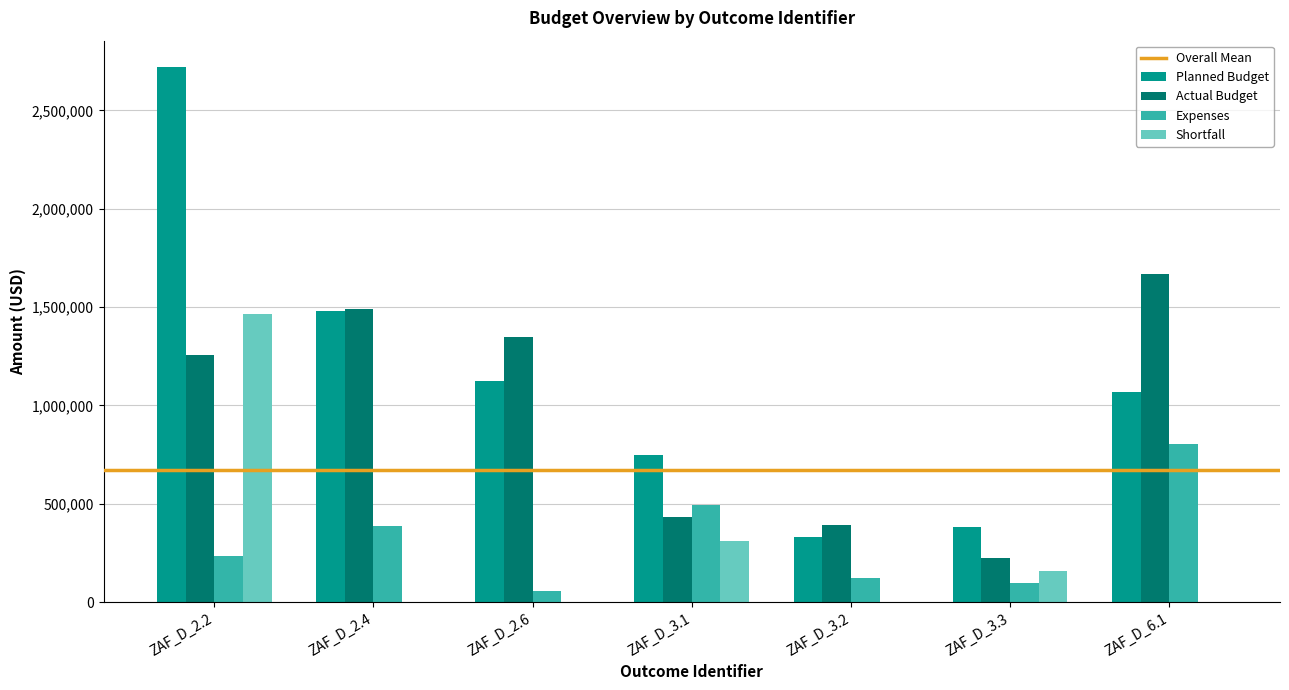

True or false: Planned Budget has a value of 746206.0 at ZAF_D_3.1.

True